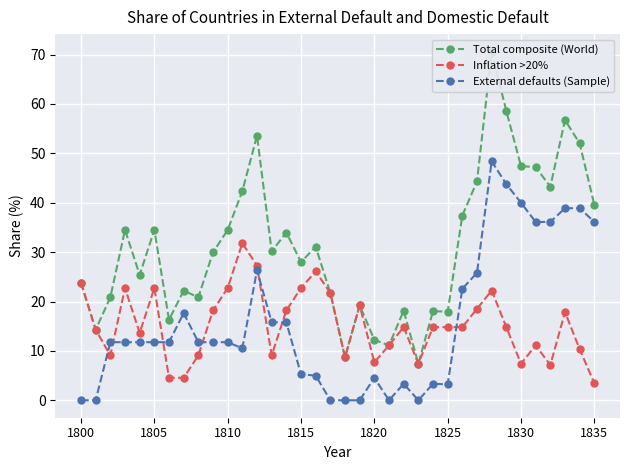

Reading left to right, what are all the values shown in this chart?

Total composite (World): 23.8	14.3	20.9	34.5	25.4	34.5	16.3	22.2	20.9	29.9	34.5	42.3	53.6	30.1	34.0	28.0	31.1	21.7	8.7	19.2	12.2	11.1	18.1	7.4	18.0	17.9	37.4	44.3	70.6	58.6	47.4	47.2	43.2	56.8	52.0	39.6
Inflation >20%: 23.8	14.3	9.1	22.7	13.6	22.7	4.5	4.5	9.1	18.2	22.7	31.8	27.3	9.1	18.2	22.7	26.1	21.7	8.7	19.2	7.7	11.1	14.8	7.4	14.8	14.8	14.8	18.5	22.2	14.8	7.4	11.1	7.1	17.9	10.3	3.5
External defaults (Sample): 0.0	0.0	11.8	11.8	11.8	11.8	11.8	17.6	11.8	11.8	11.8	10.5	26.3	15.8	15.8	5.3	5.0	0.0	0.0	0.0	4.5	0.0	3.3	0.0	3.3	3.2	22.6	25.8	48.4	43.8	40.0	36.1	36.1	38.9	38.9	36.1